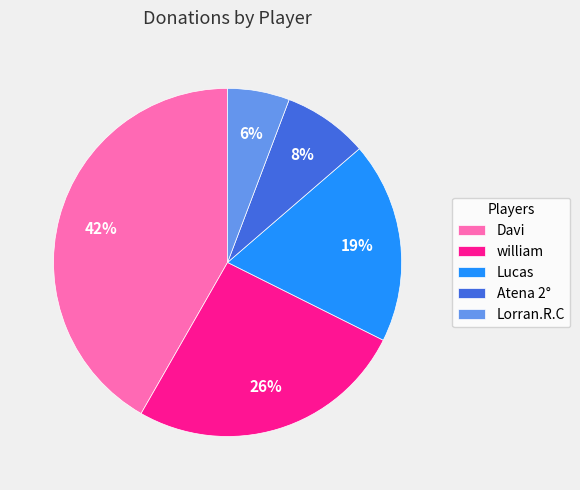

Which category has the smallest portion of the pie?

Lorran.R.C